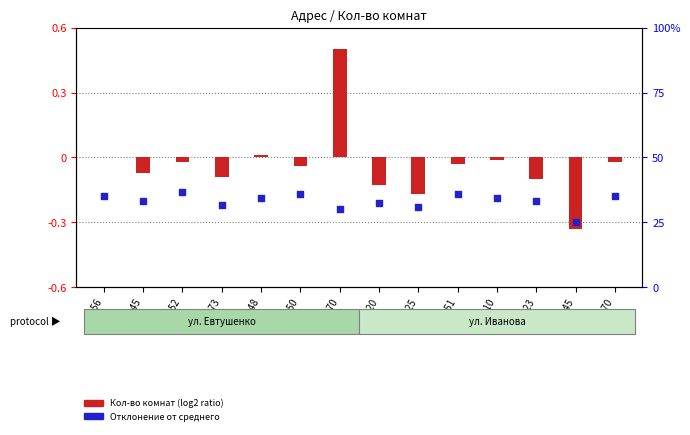

Is the value of Кол-во комнат (log2 ratio) at 5-73 greater than the value of Отклонение от среднего at 15-23?

Yes